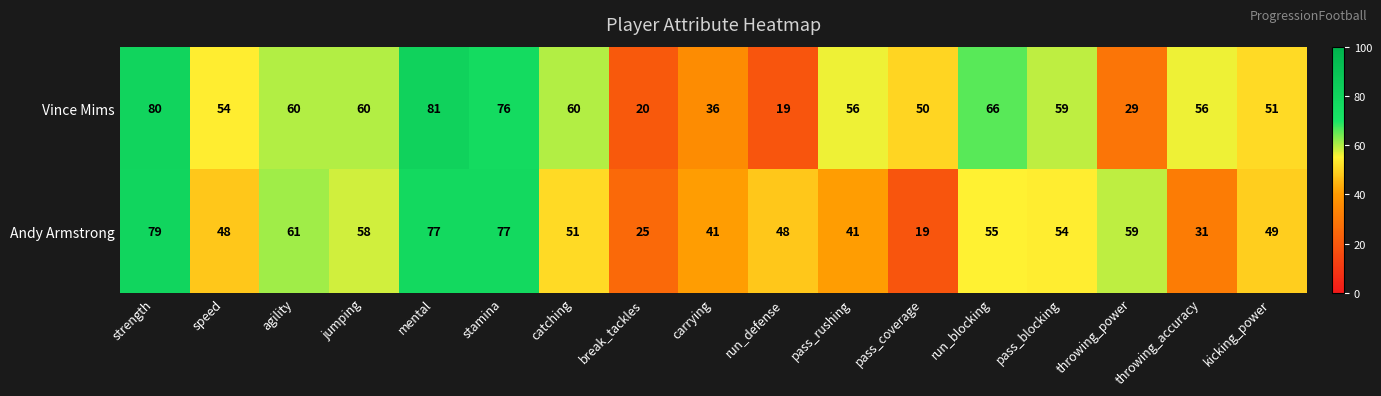

Which series has the largest range (max minus min)?

Vince Mims